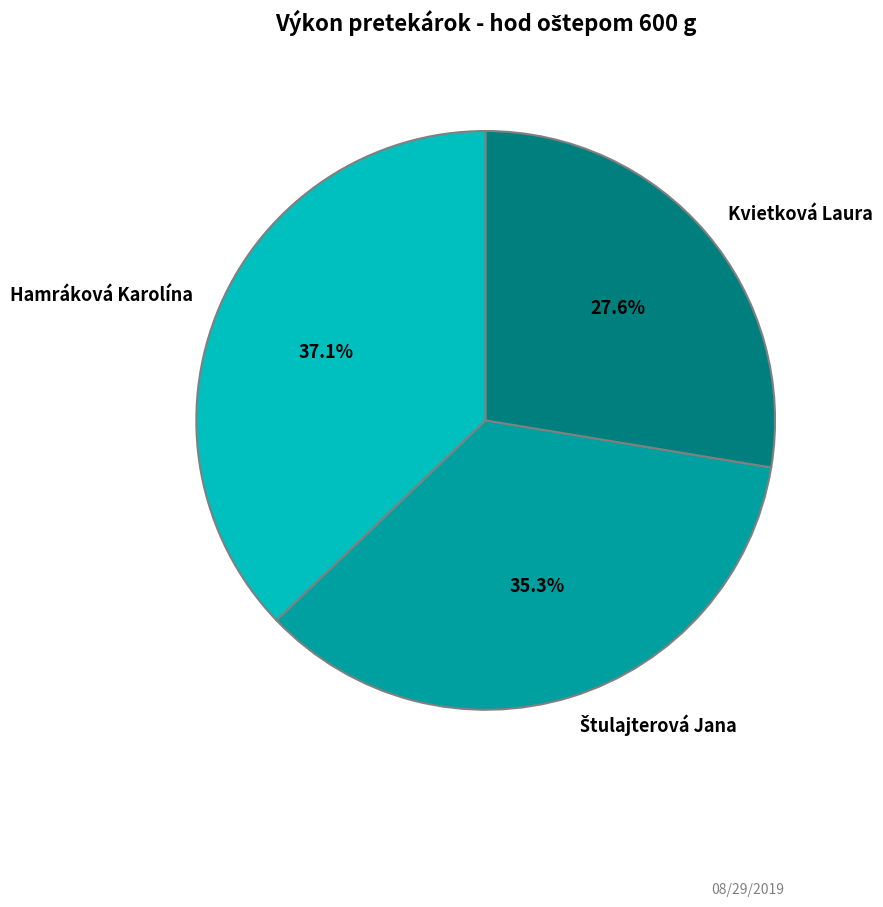

What is the smallest slice in the pie chart?

Kvietková Laura